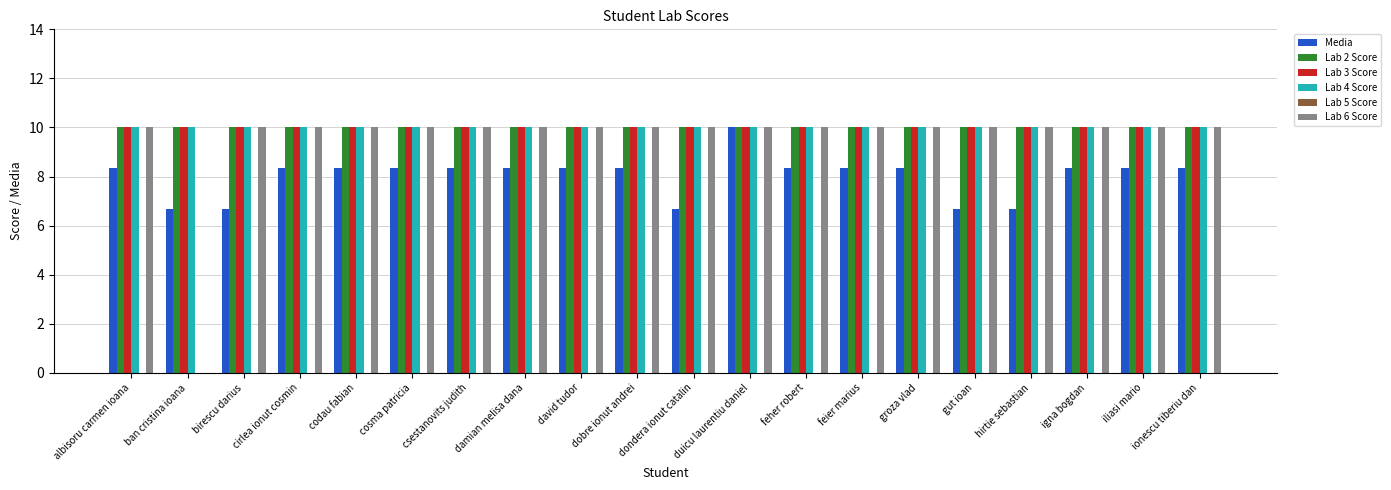

How many series are shown in this chart?

5